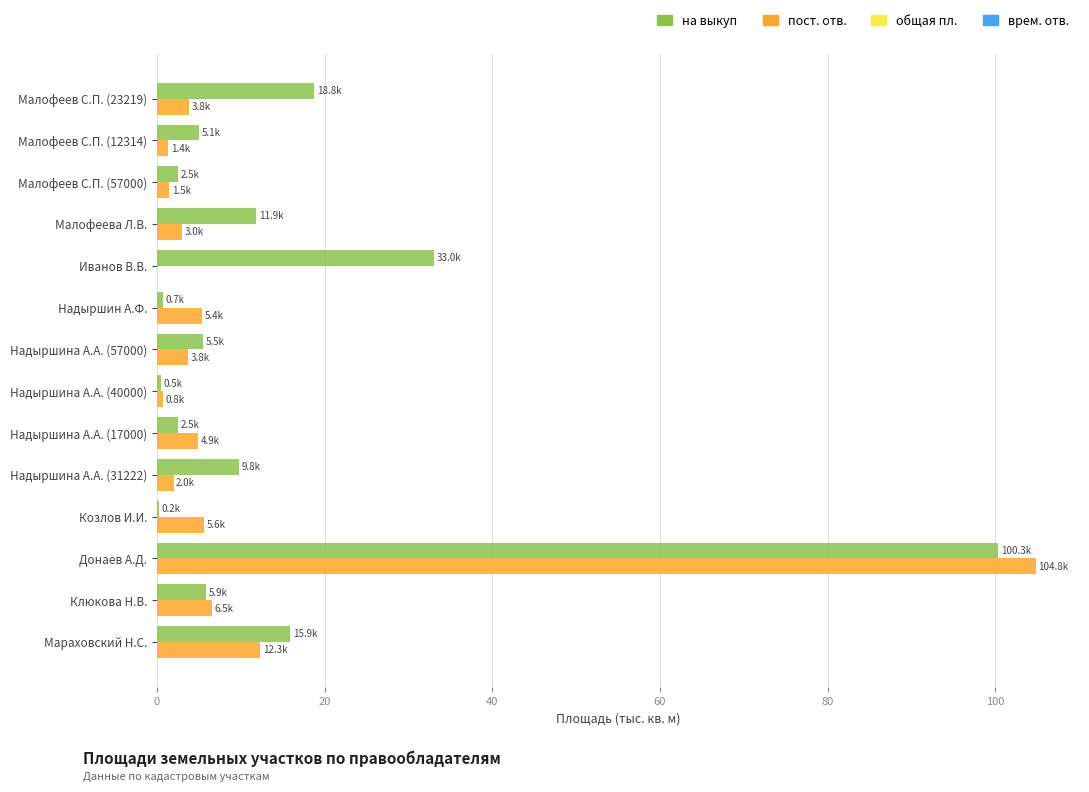

At which category is the sum across all series the highest?

Донаев А.Д.